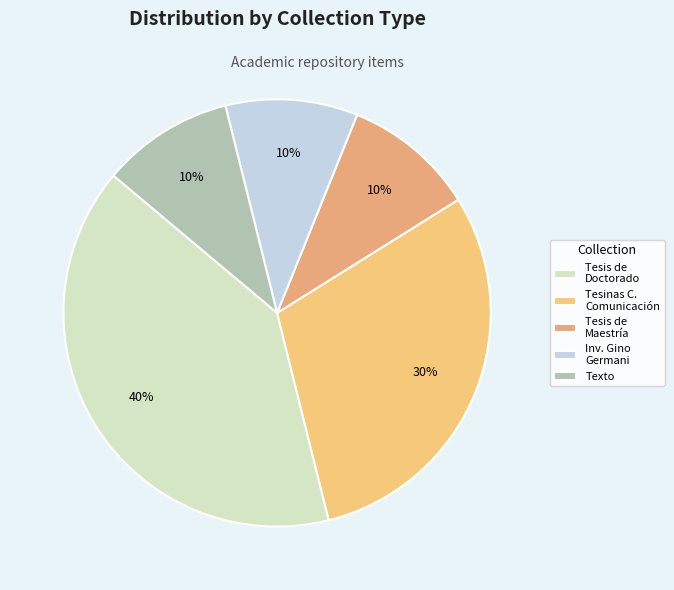

Count the number of slices in the pie.

5